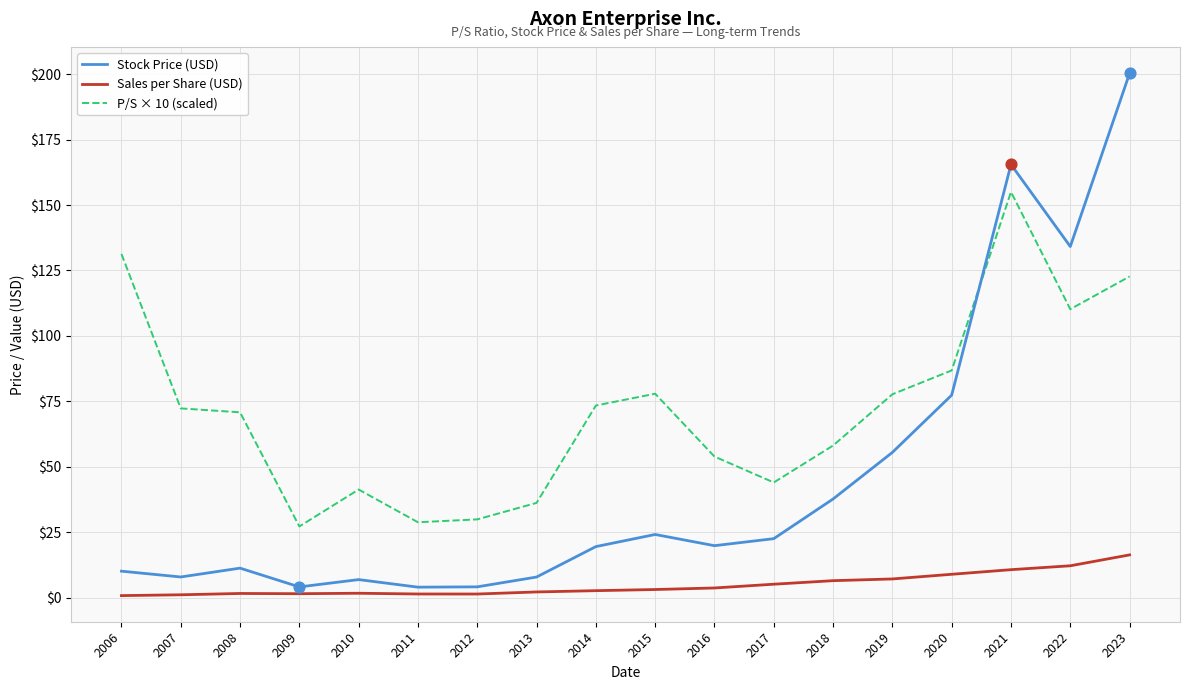

What is the total value across all series at 2014?

95.6